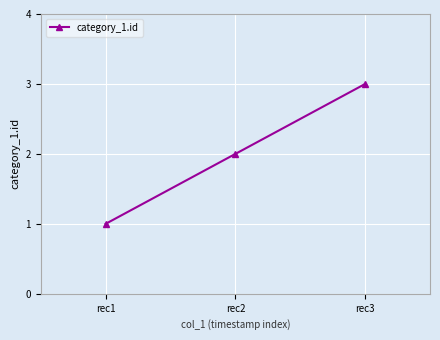

Where is the data nearest to the value 2?

rec2